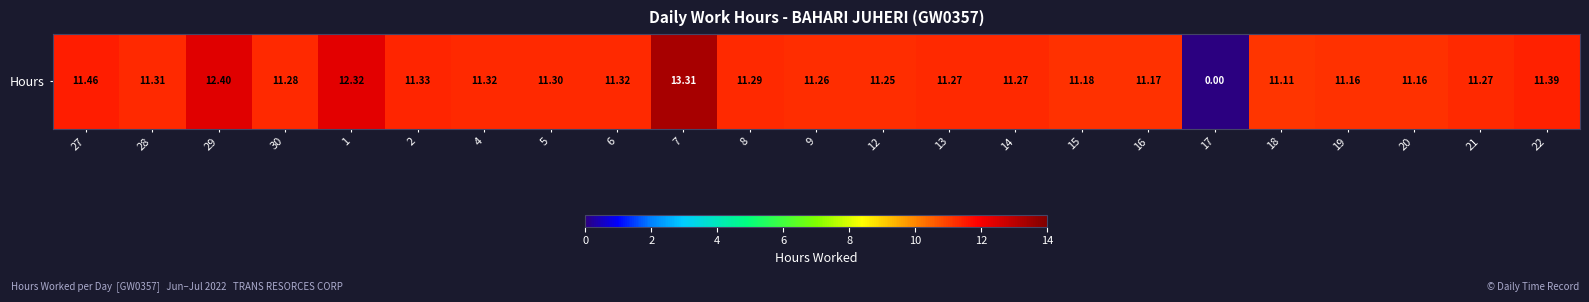

Which label corresponds to the largest value in the chart?

7